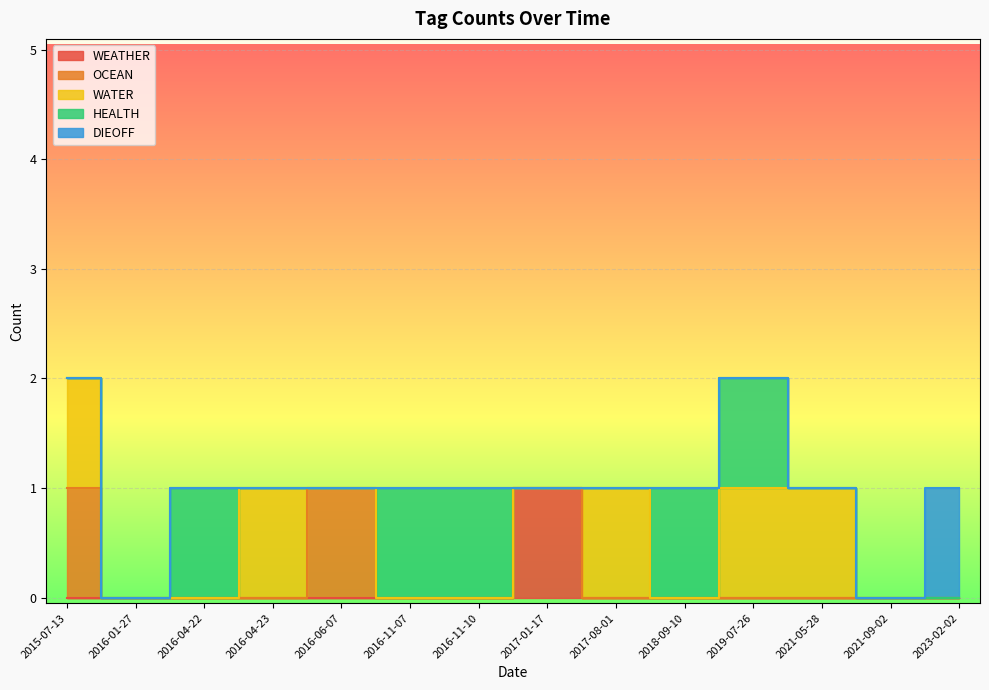

The value of WEATHER at 2016-01-27 is 0. True or false?

True